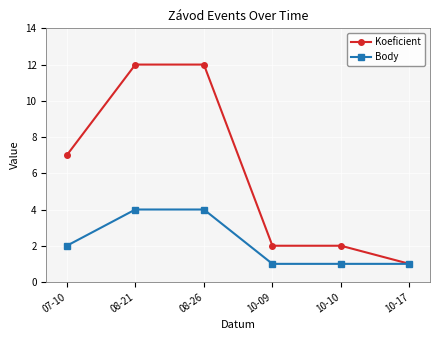

What is the total value across all series at 08-21?

16